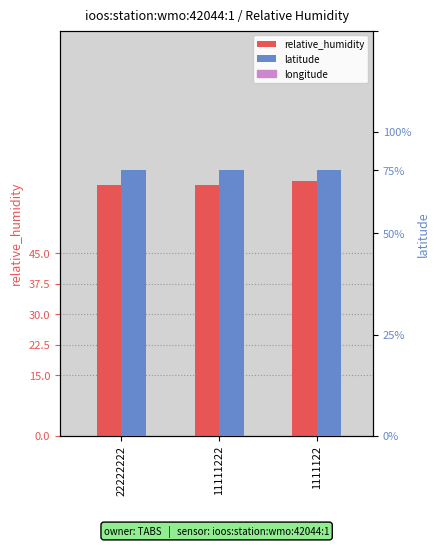

What are all the series names shown in the legend?

relative_humidity, latitude